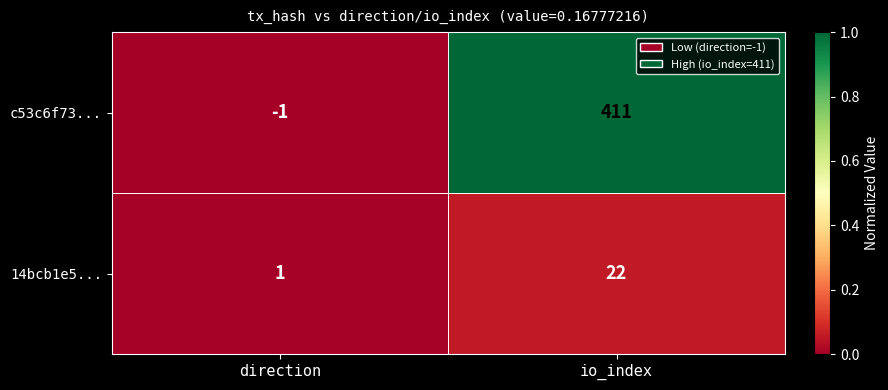

Is it true that 14bcb1e5... equals 1 at direction?

True